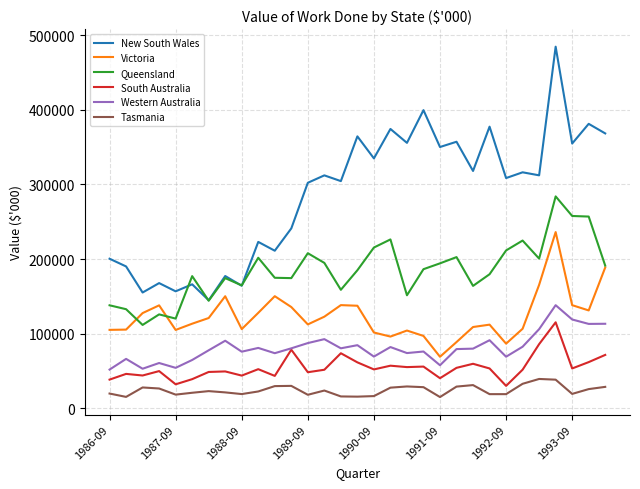

What is the difference between the maximum and minimum values in the Western Australia series?

86398